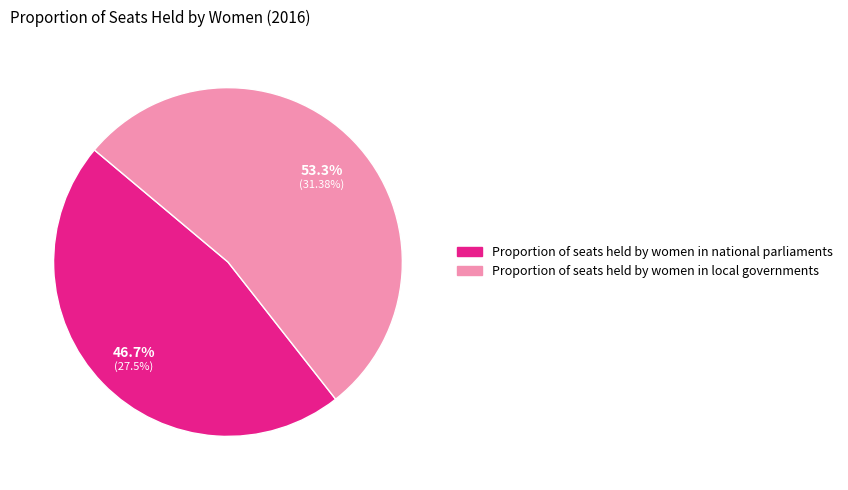

What portion of the pie excludes Proportion of seats held by women in national parliaments?

53.3%